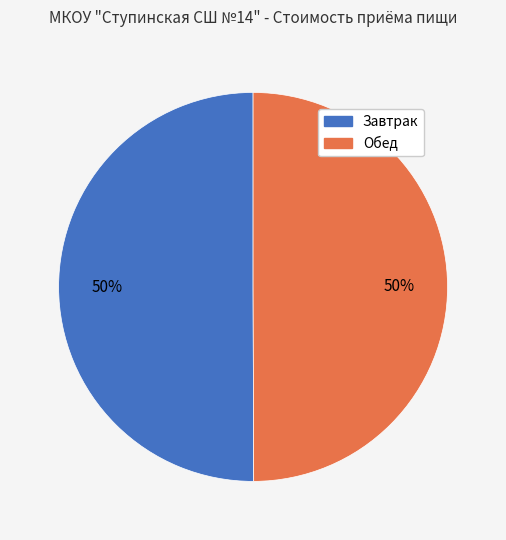

Is it true that Завтрак is 50% of the pie?

True